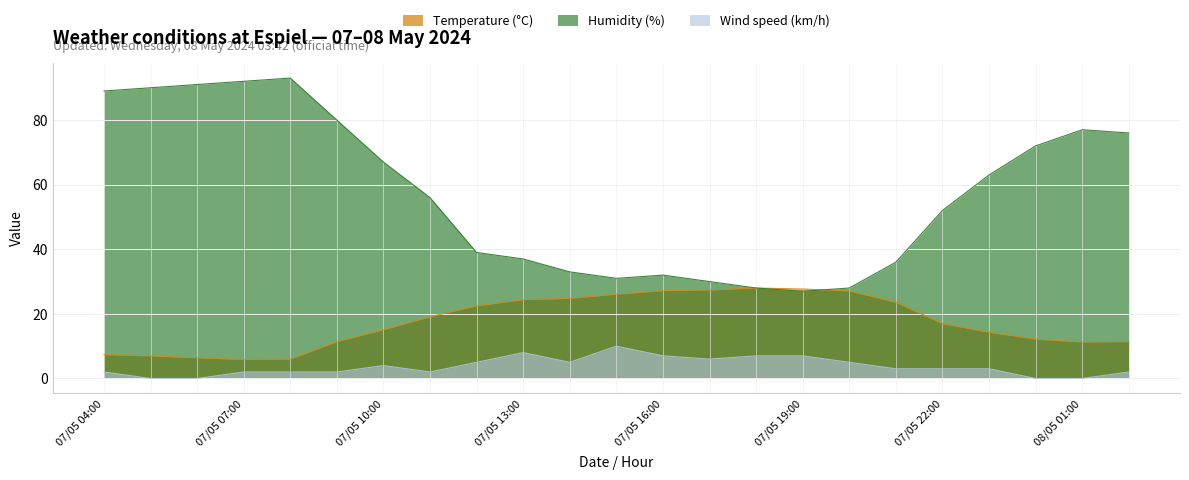

List the series in order of their overall mean, lowest first.

Wind speed (km/h), Temperature (°C), Humidity (%)